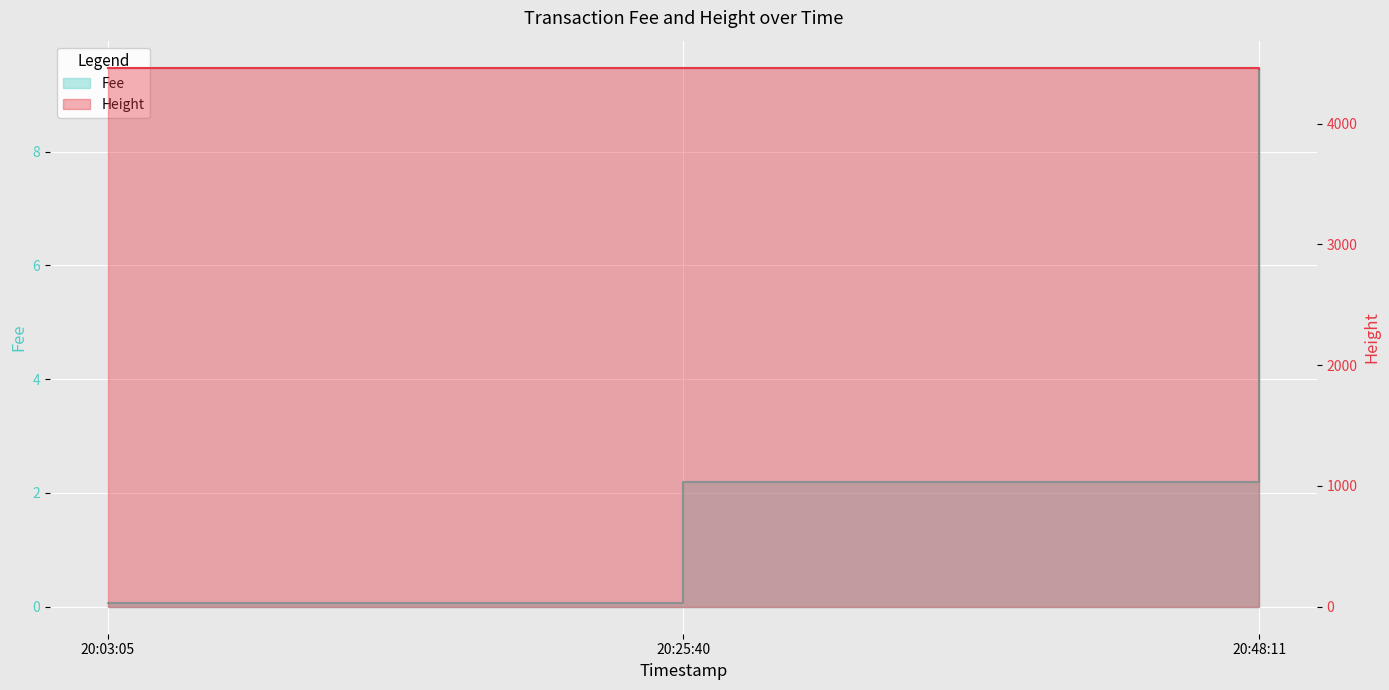

At which label does Height reach its minimum?

20:48:11